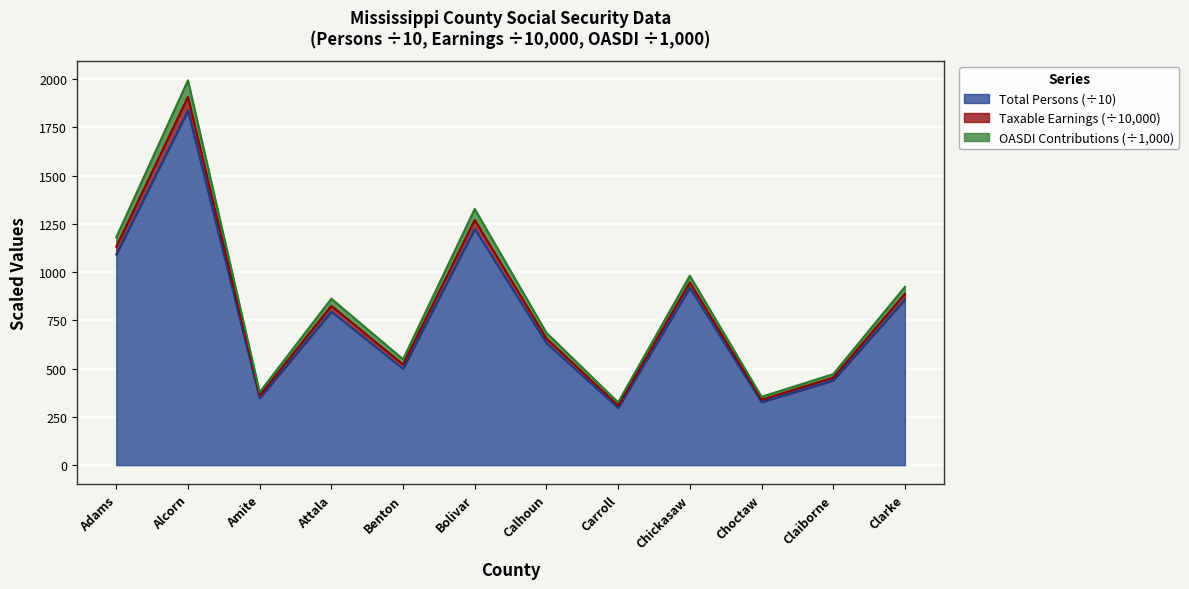

True or false: Taxable Earnings (thousands) and Total Persons cross at least once.

False